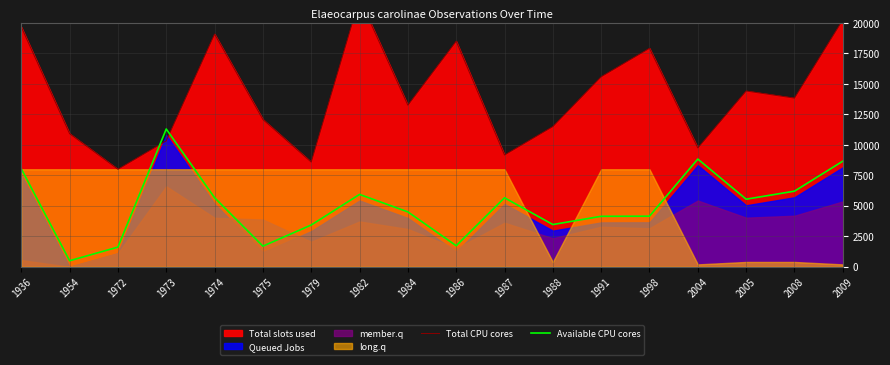

Where is Total CPU cores nearest to the value 15000?

1991